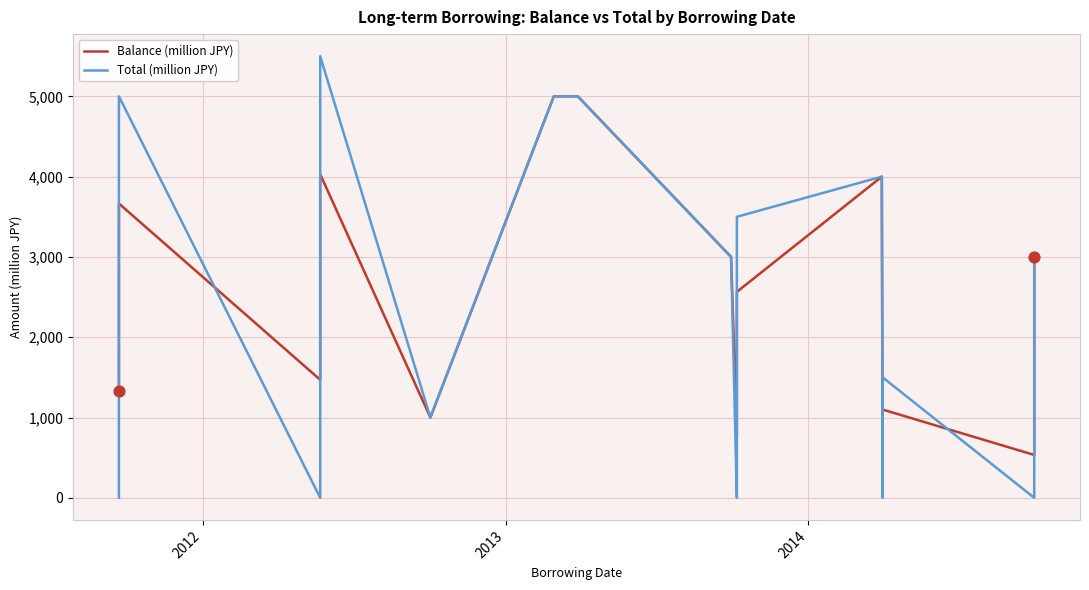

Which series reaches the maximum Y coordinate?

Total (million JPY)